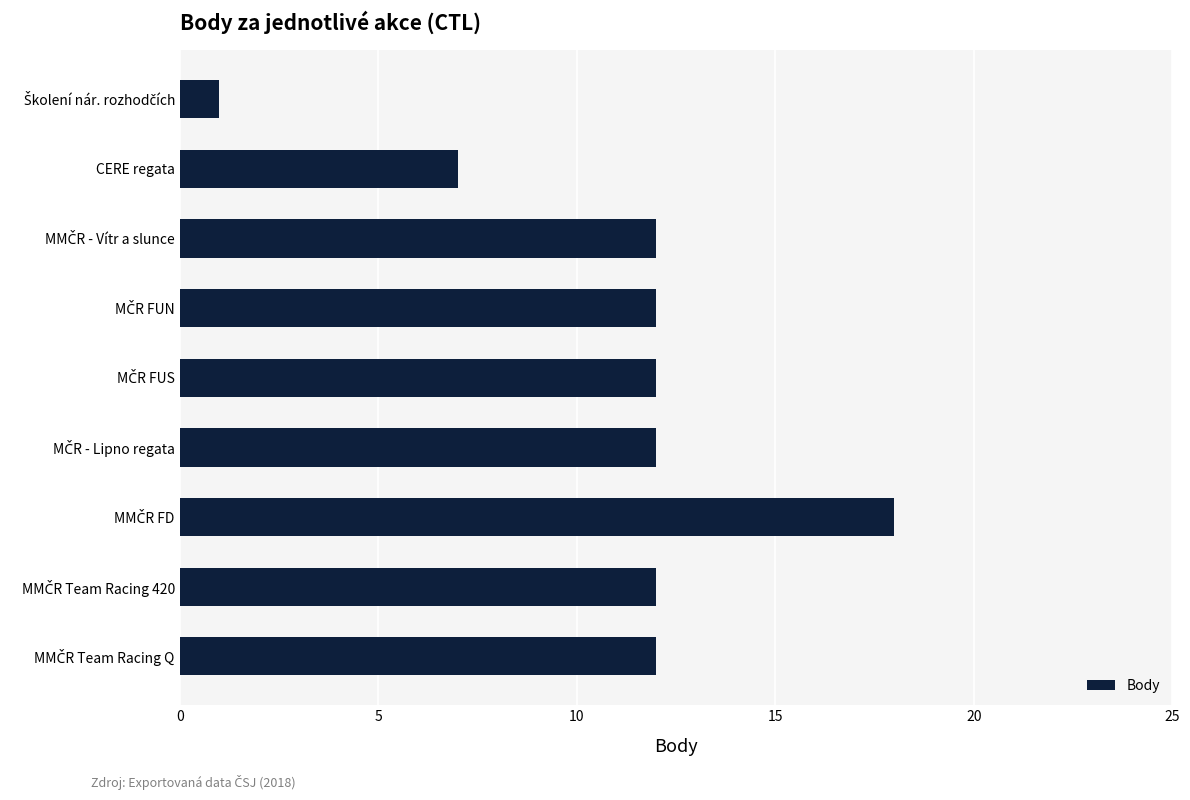

What is the minimum value shown in the chart?

1